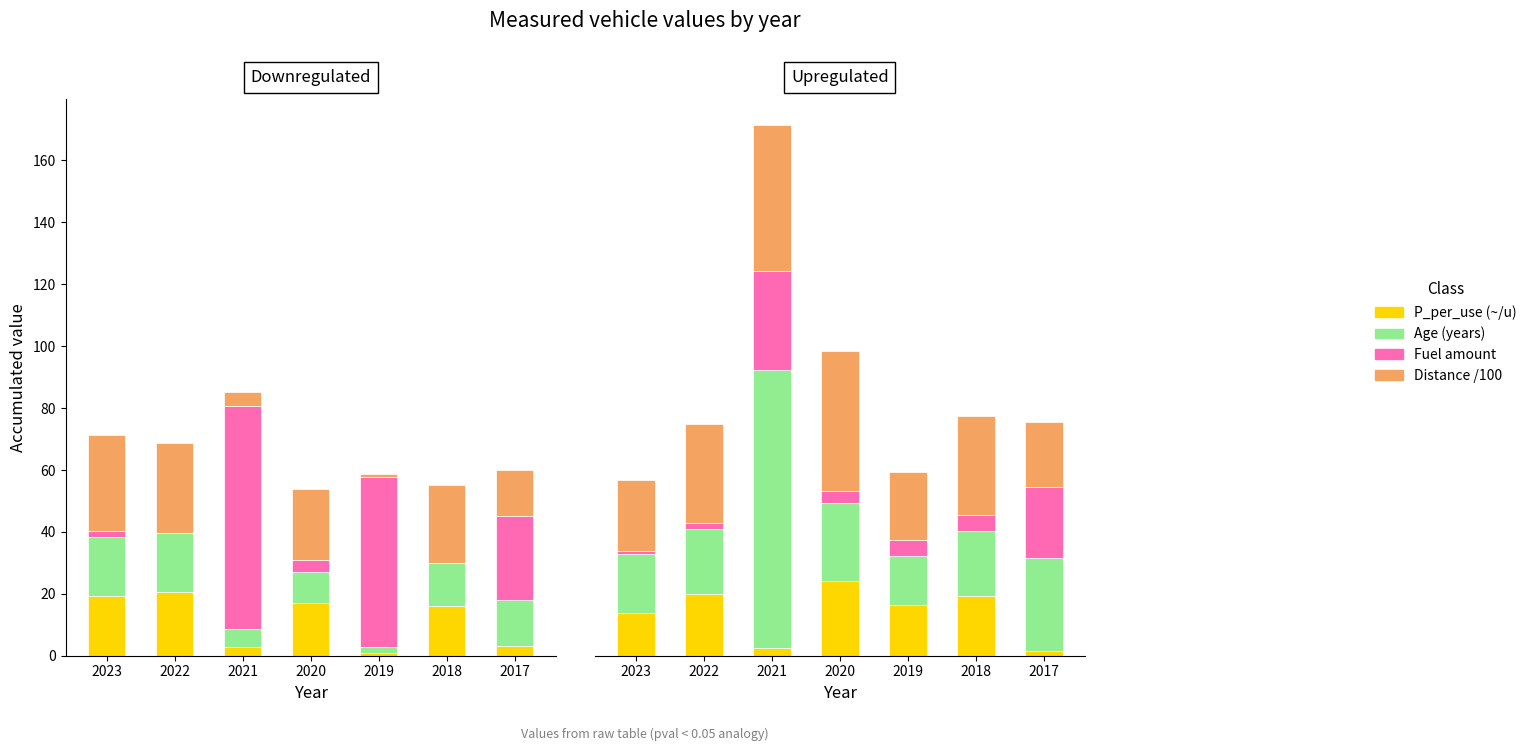

What is the value of the Age (years) bar at the 4th from the left?

25.0